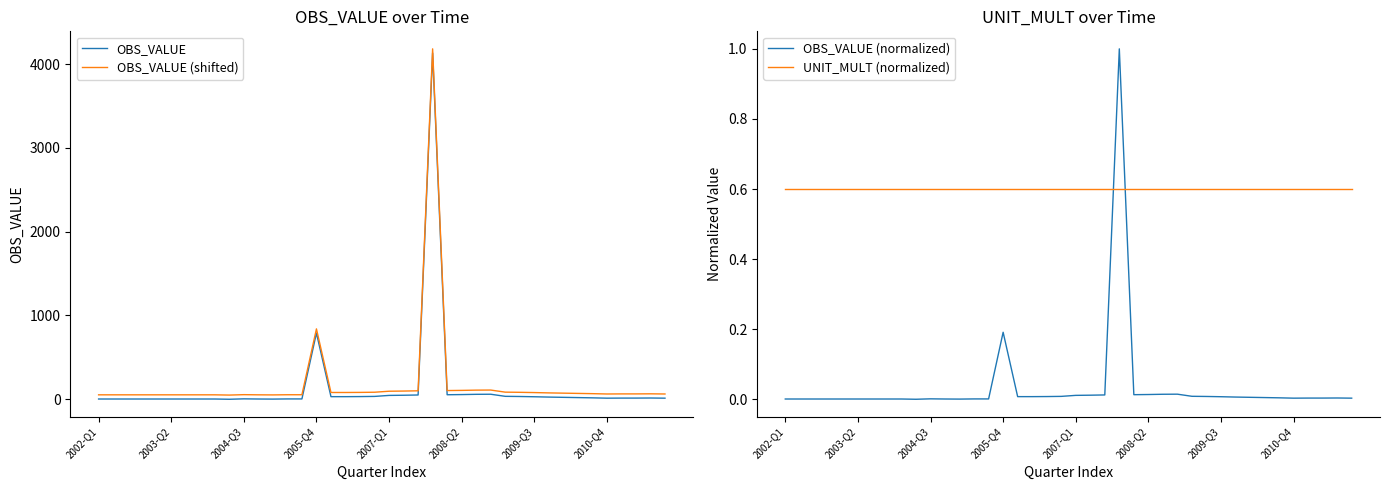

Which series changed the most between 19 and 32?

OBS_VALUE